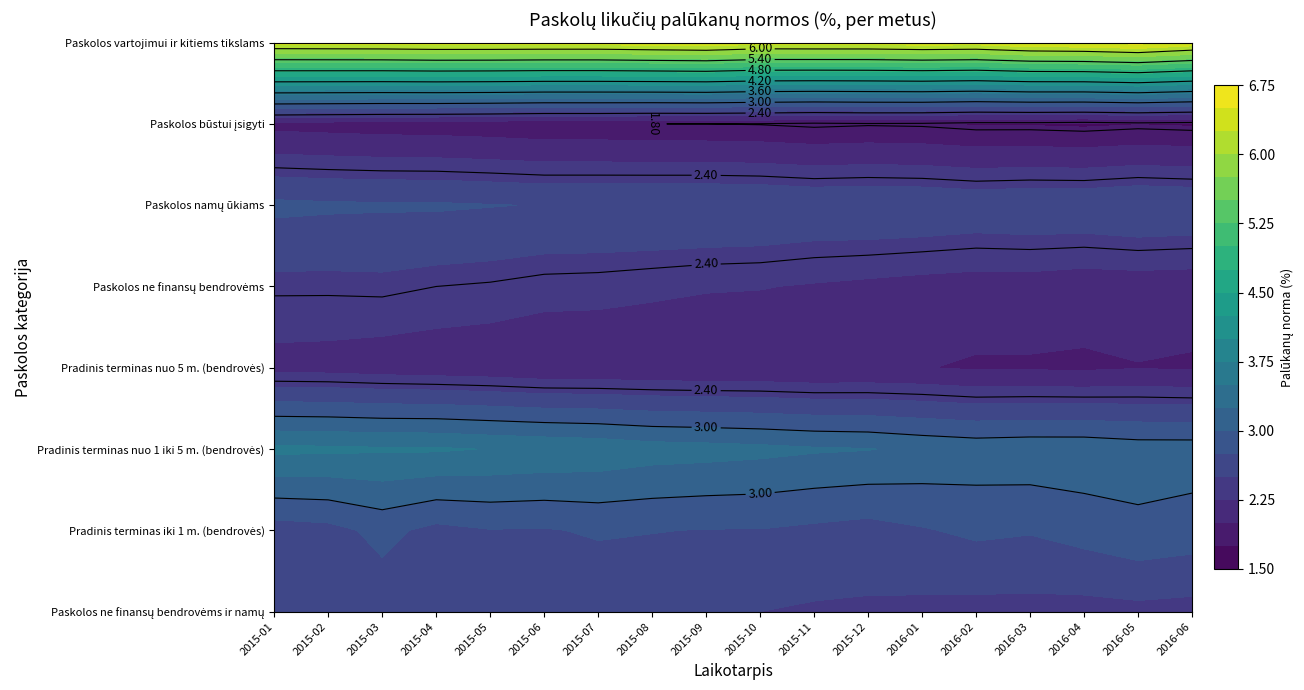

Reading left to right, list all the values displayed in this chart.

Paskolos ne finansų bendrovėms ir namų: 2015-01=2.6	2015-02=2.6	2015-03=2.6	2015-04=2.6	2015-05=2.6	2015-06=2.5	2015-07=2.5	2015-08=2.5	2015-09=2.5	2015-10=2.5	2015-11=2.5	2015-12=2.5	2016-01=2.4	2016-02=2.4	2016-03=2.4	2016-04=2.4	2016-05=2.4	2016-06=2.4
Pradinis terminas iki 1 m. (bendrovės): 2015-01=2.6	2015-02=2.7	2015-03=2.8	2015-04=2.7	2015-05=2.7	2015-06=2.7	2015-07=2.8	2015-08=2.8	2015-09=2.7	2015-10=2.7	2015-11=2.7	2015-12=2.7	2016-01=2.7	2016-02=2.8	2016-03=2.8	2016-04=2.9	2016-05=2.9	2016-06=2.9
Pradinis terminas nuo 1 iki 5 m. (bendrovės): 2015-01=3.6	2015-02=3.5	2015-03=3.5	2015-04=3.5	2015-05=3.5	2015-06=3.5	2015-07=3.4	2015-08=3.4	2015-09=3.4	2015-10=3.3	2015-11=3.3	2015-12=3.3	2016-01=3.2	2016-02=3.2	2016-03=3.2	2016-04=3.2	2016-05=3.1	2016-06=3.1
Pradinis terminas nuo 5 m. (bendrovės): 2015-01=2.2	2015-02=2.2	2015-03=2.1	2015-04=2.1	2015-05=2.1	2015-06=2.0	2015-07=2.0	2015-08=2.0	2015-09=2.0	2015-10=2.0	2015-11=2.0	2015-12=2.0	2016-01=2.0	2016-02=2.0	2016-03=2.0	2016-04=2.0	2016-05=2.0	2016-06=2.0
Paskolos ne finansų bendrovėms: 2015-01=2.4	2015-02=2.4	2015-03=2.4	2015-04=2.4	2015-05=2.4	2015-06=2.3	2015-07=2.3	2015-08=2.3	2015-09=2.3	2015-10=2.3	2015-11=2.2	2015-12=2.2	2016-01=2.2	2016-02=2.1	2016-03=2.1	2016-04=2.1	2016-05=2.1	2016-06=2.1
Paskolos namų ūkiams: 2015-01=2.8	2015-02=2.8	2015-03=2.8	2015-04=2.8	2015-05=2.8	2015-06=2.7	2015-07=2.7	2015-08=2.8	2015-09=2.8	2015-10=2.7	2015-11=2.7	2015-12=2.7	2016-01=2.7	2016-02=2.7	2016-03=2.7	2016-04=2.7	2016-05=2.7	2016-06=2.7
Paskolos būstui įsigyti: 2015-01=1.9	2015-02=1.9	2015-03=1.9	2015-04=1.9	2015-05=1.9	2015-06=1.8	2015-07=1.8	2015-08=1.8	2015-09=1.8	2015-10=1.8	2015-11=1.8	2015-12=1.8	2016-01=1.8	2016-02=1.7	2016-03=1.7	2016-04=1.7	2016-05=1.7	2016-06=1.7
Paskolos vartojimui ir kitiems tikslams: 2015-01=6.3	2015-02=6.3	2015-03=6.3	2015-04=6.4	2015-05=6.4	2015-06=6.4	2015-07=6.4	2015-08=6.4	2015-09=6.4	2015-10=6.3	2015-11=6.4	2015-12=6.4	2016-01=6.4	2016-02=6.4	2016-03=6.5	2016-04=6.5	2016-05=6.6	2016-06=6.4